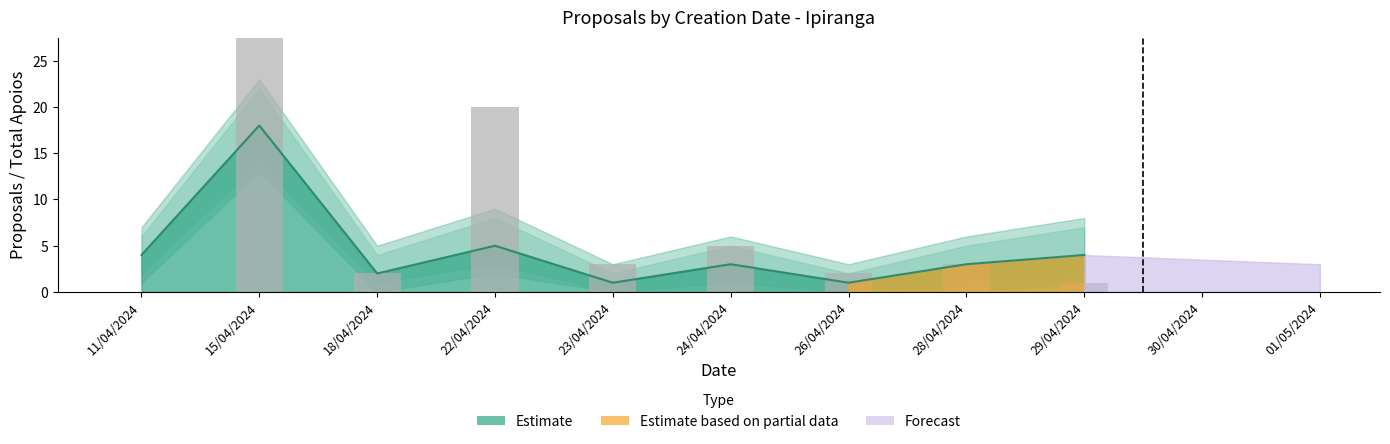

What is the sum of the values at 11/04/2024 and 28/04/2024?

3